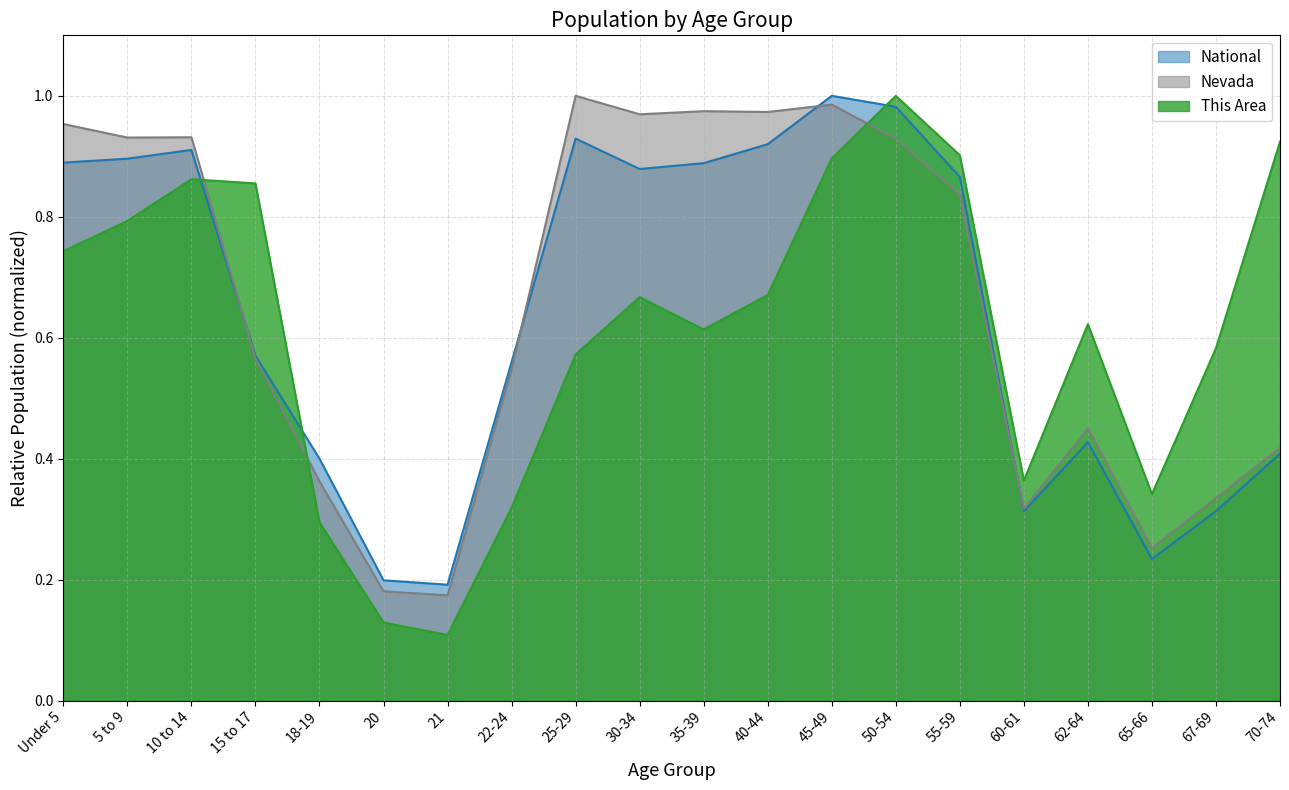

At which category does the chart reach its minimum across all series?

21